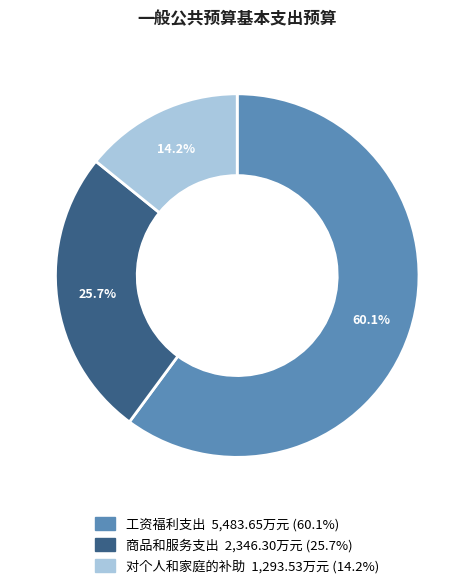

True or false: 商品和服务支出 accounts for 26% of the total.

True